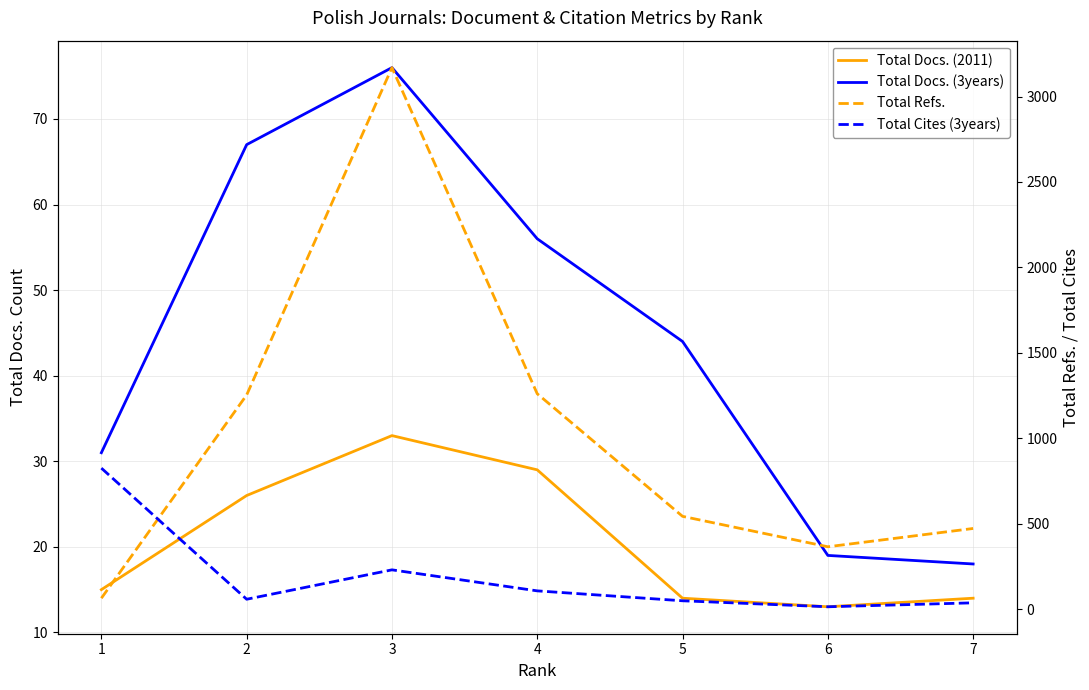

What is the average value of the Total Cites (3years) series?

190